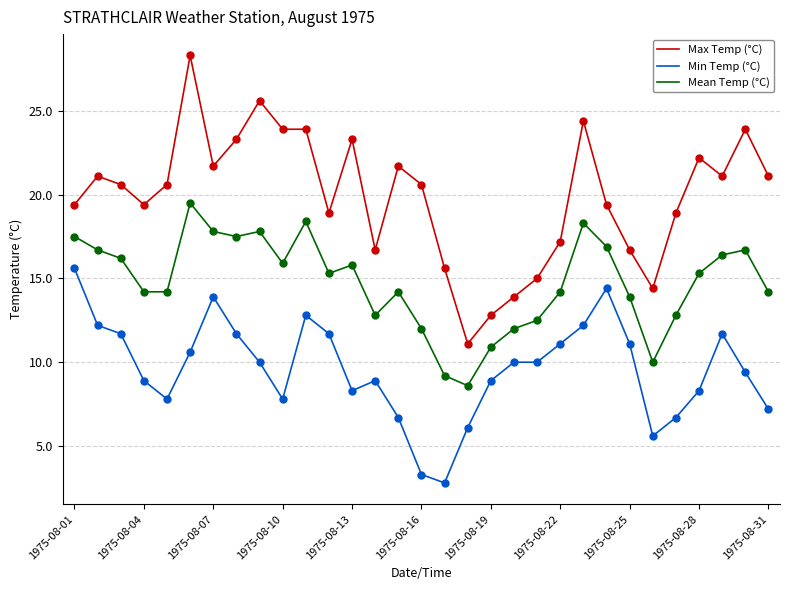

Which series has the largest total across all categories?

Max Temp (°C)